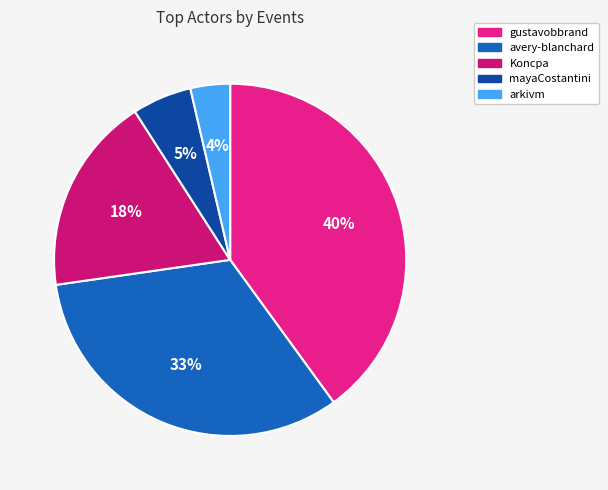

To the nearest percent, what portion does mayaCostantini represent?

5%